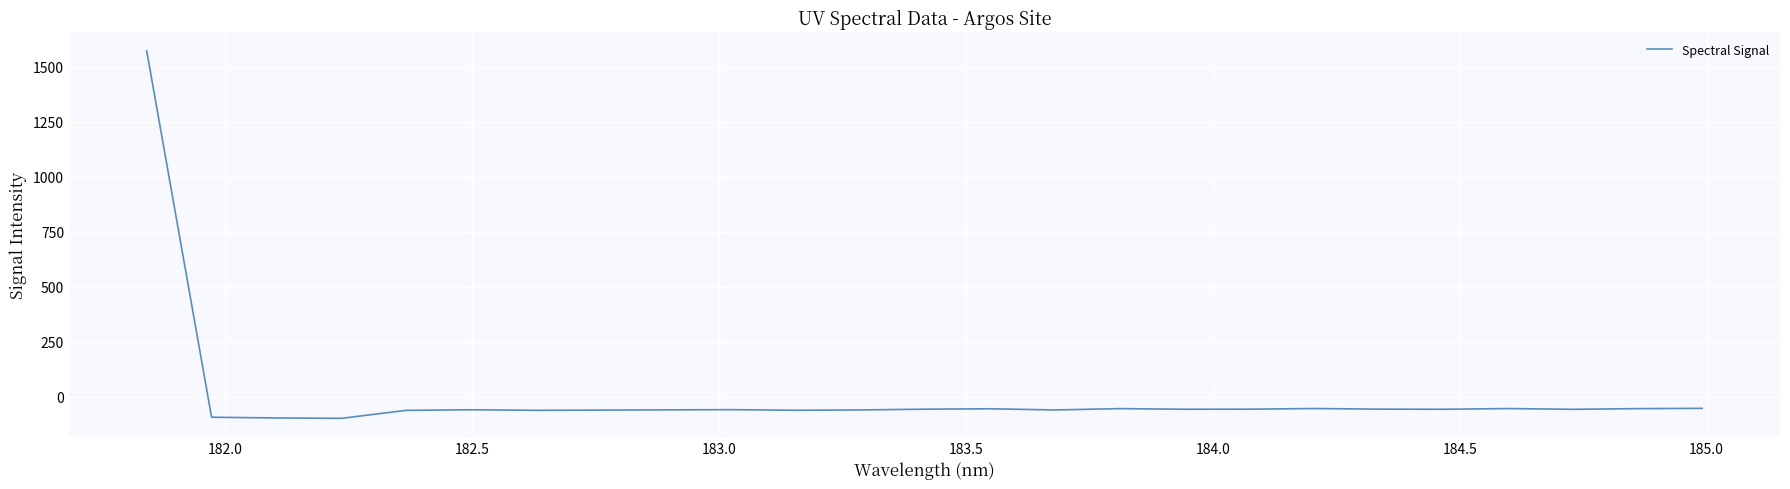

What is the smallest value displayed?

-97.4